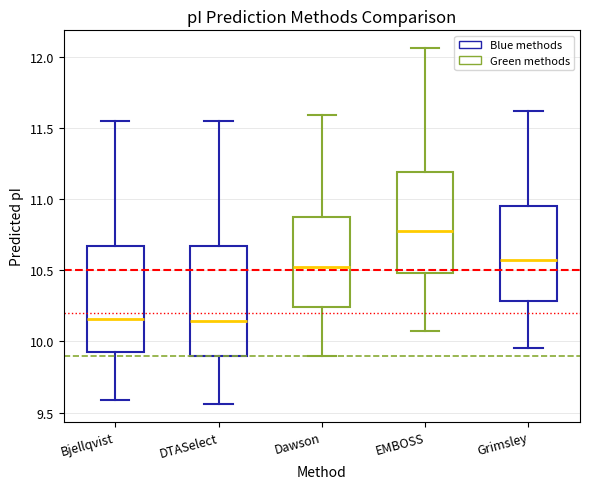

Where does the lower whisker of the box for Bjellqvist end on the y-axis? The values are not printed on the chart, so give them approximately, as read against the axis.

9.60